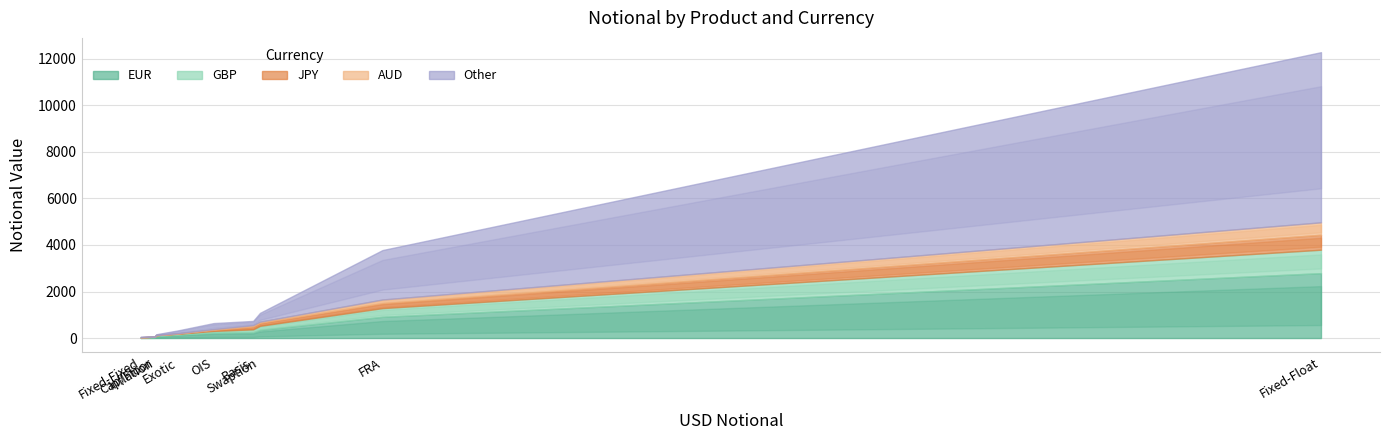

What is the difference between the second highest and minimum values in the EUR series?

303